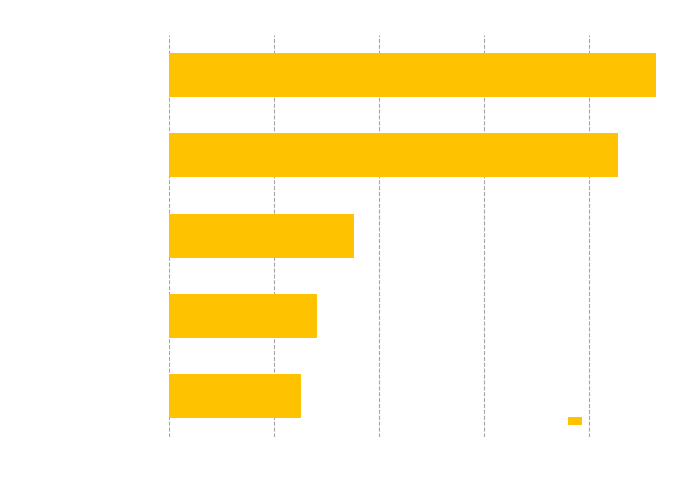

Approximately how many times larger is the value at Nordrhein-Westfalen compared to Bayern?

1.1